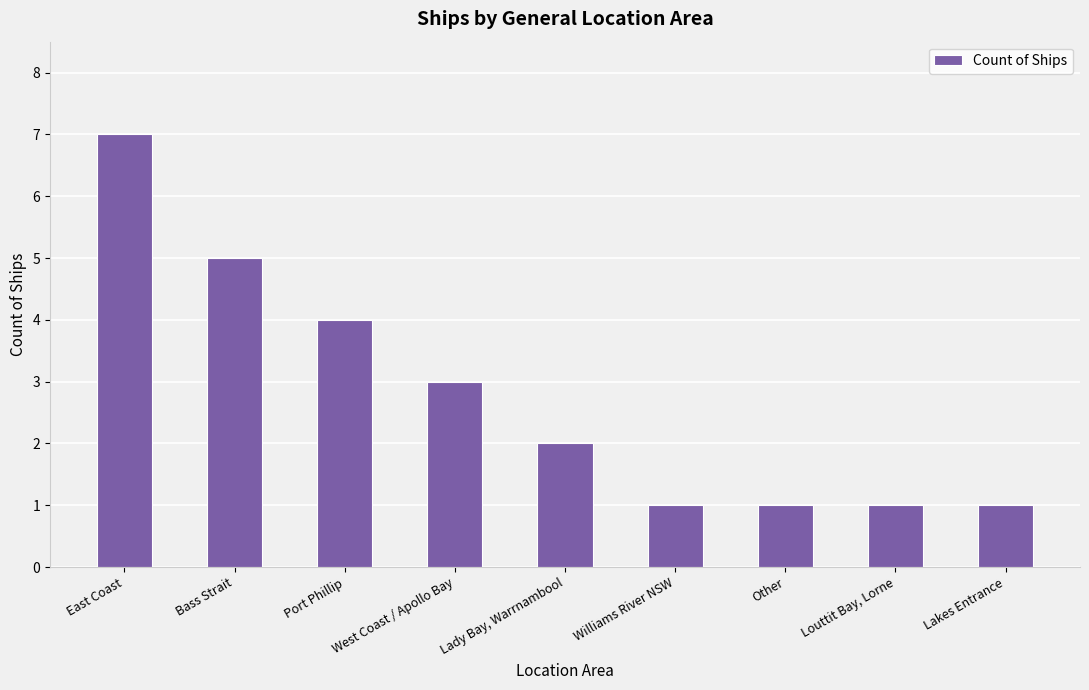

What value does the data have at West Coast / Apollo Bay?

3